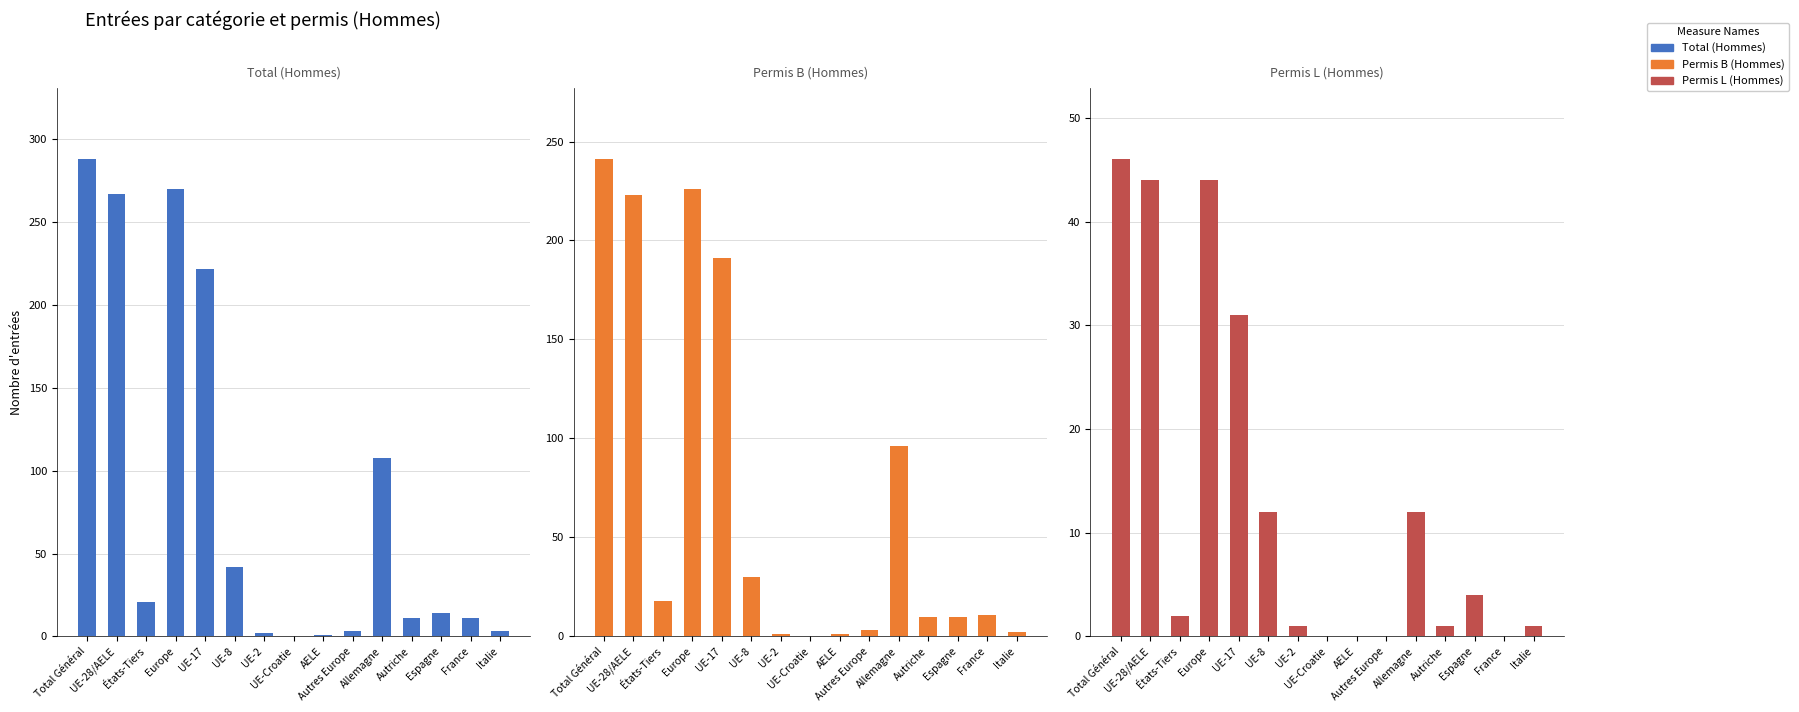

What are all the series names shown in the legend?

Total (Hommes), Permis B (Hommes), Permis L (Hommes)